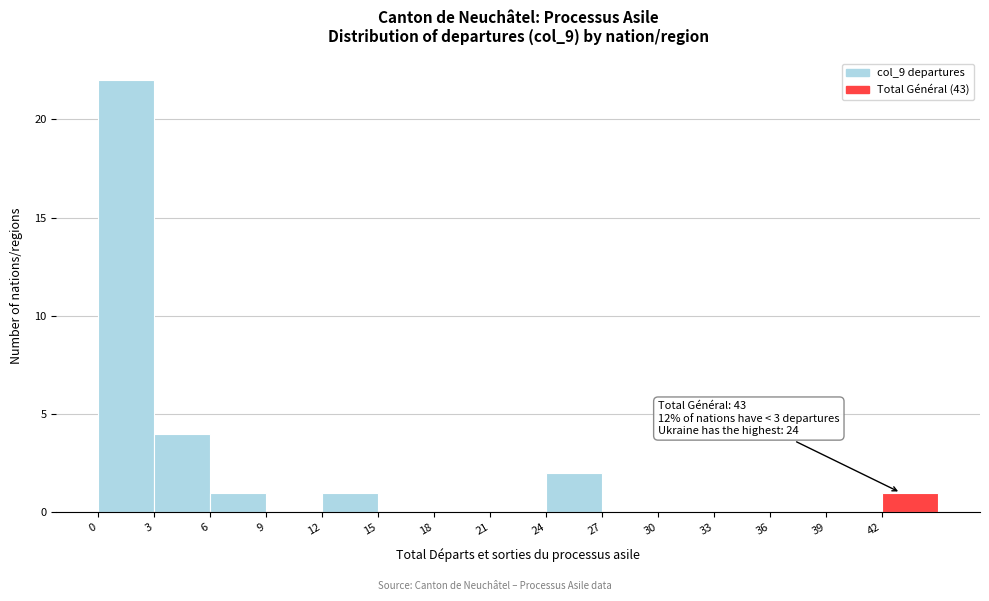

Which range on the x-axis has the tallest bar?

0 to 3